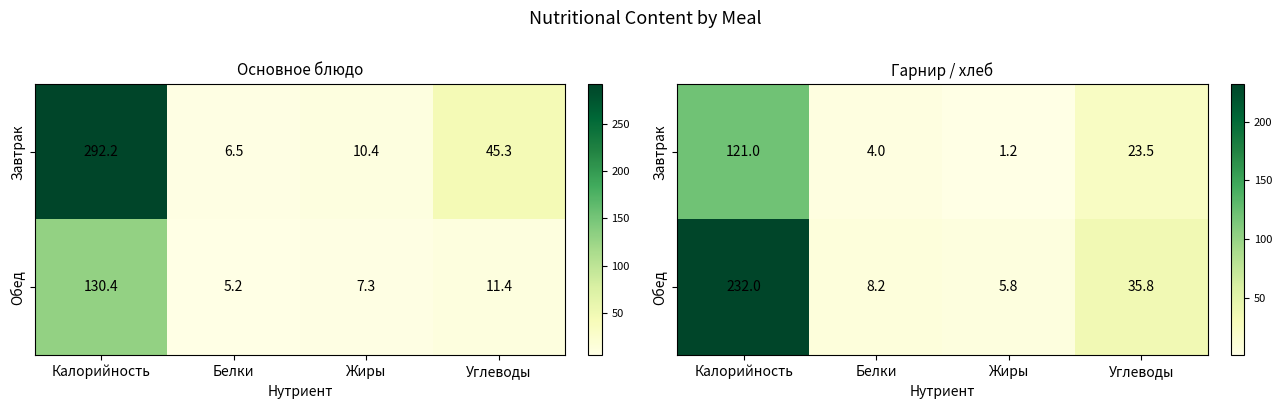

Where is Завтрак nearest to the value 61?

Углеводы